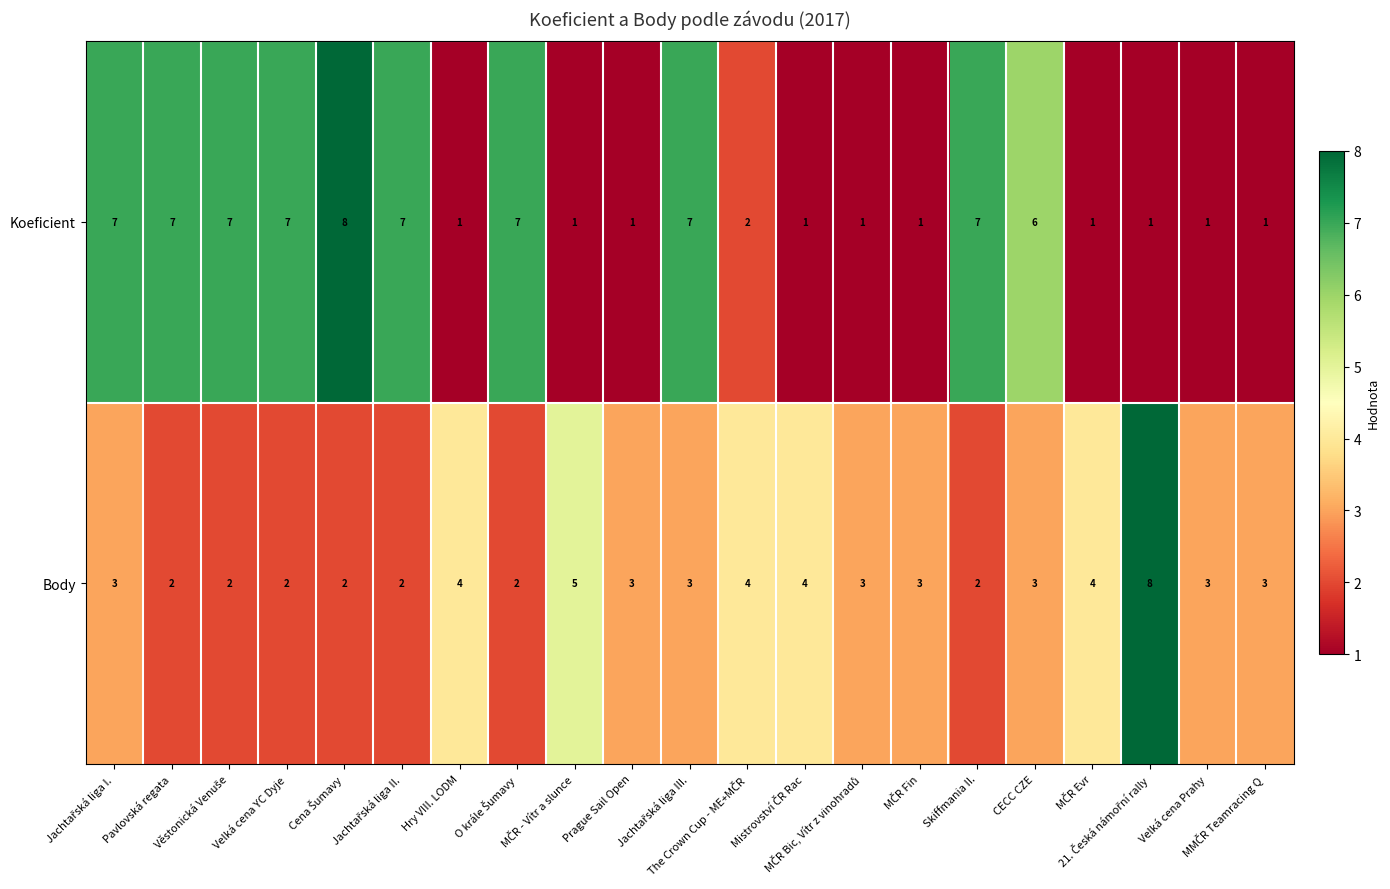

What is the difference between the maximum and minimum values in the Body series?

6